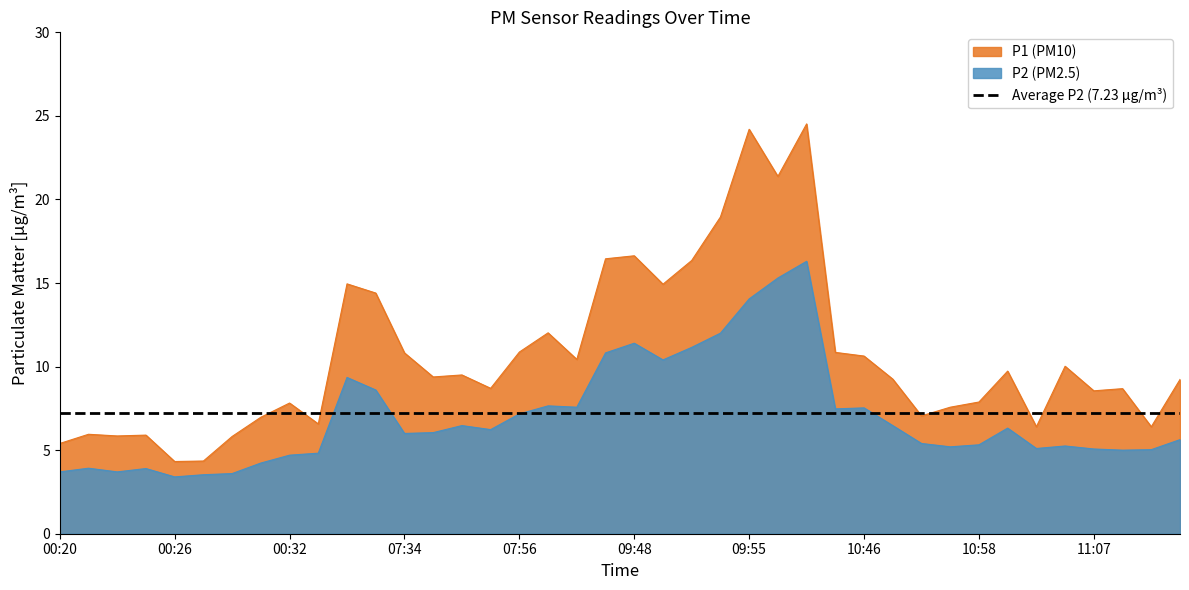

At which category does the chart reach its minimum across all series?

00:26